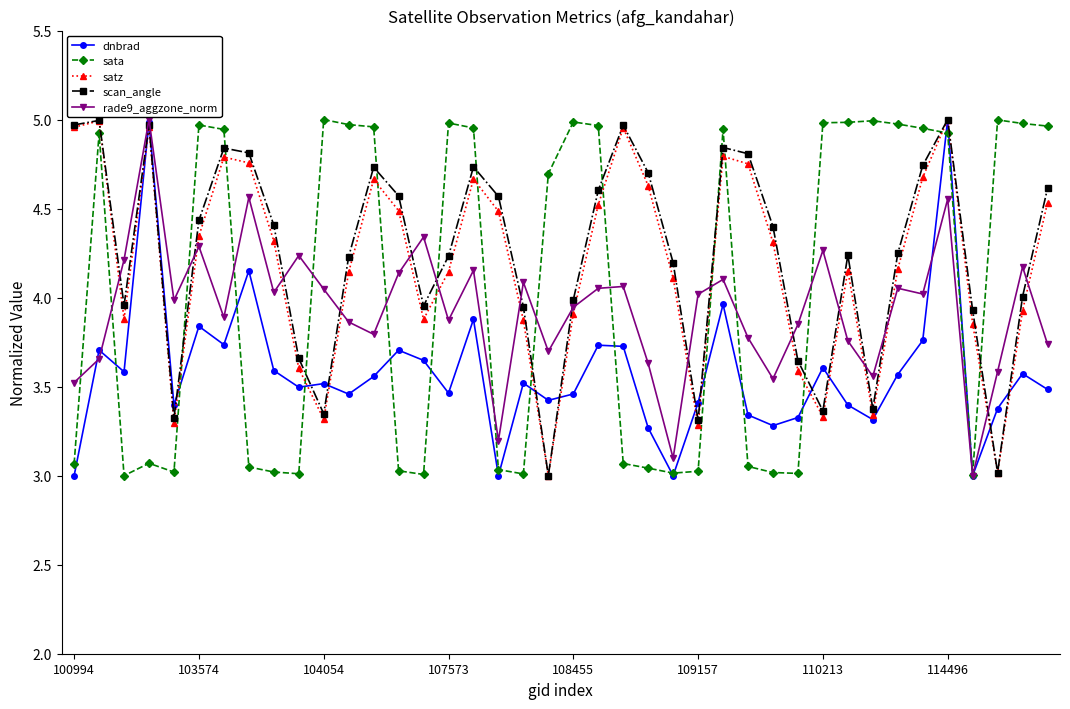

What is the difference between the maximum and minimum values in the rade9_aggzone_norm series?

2.0